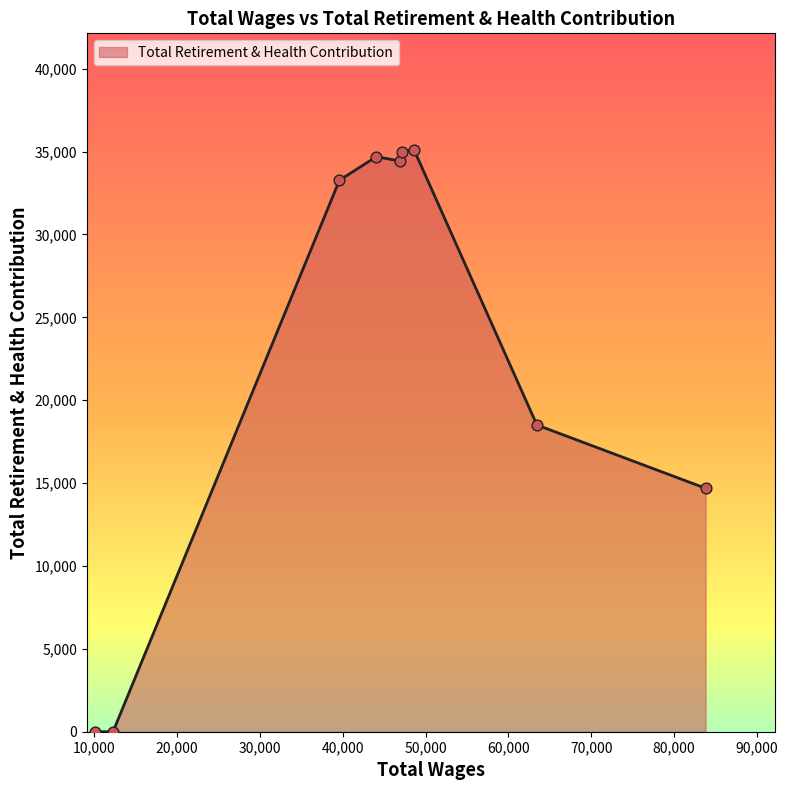

What is the difference between the maximum and minimum values?

35113